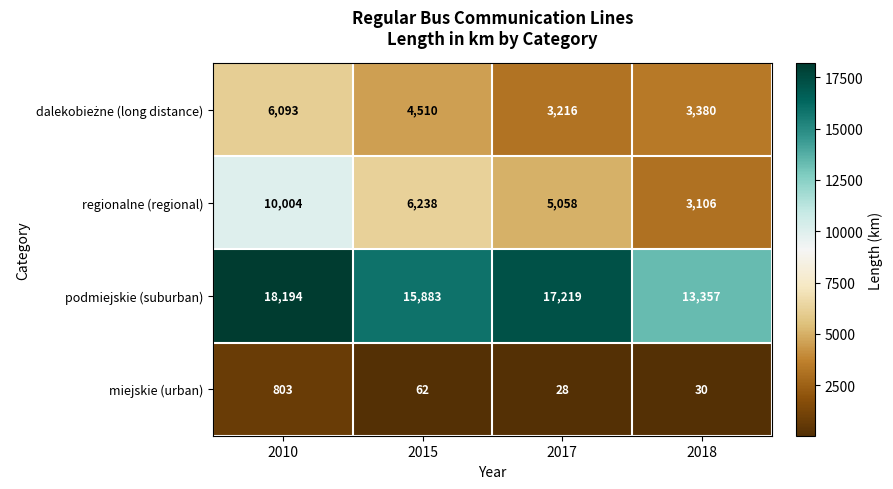

What is the difference between the highest and lowest values at 2015?

15821